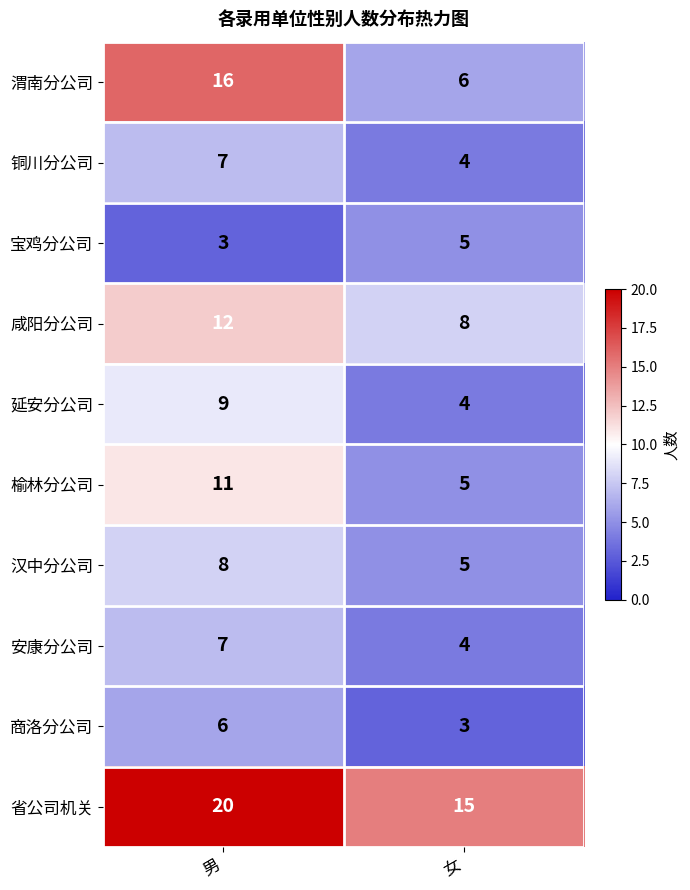

Which series changed the most between 男 and 女?

渭南分公司